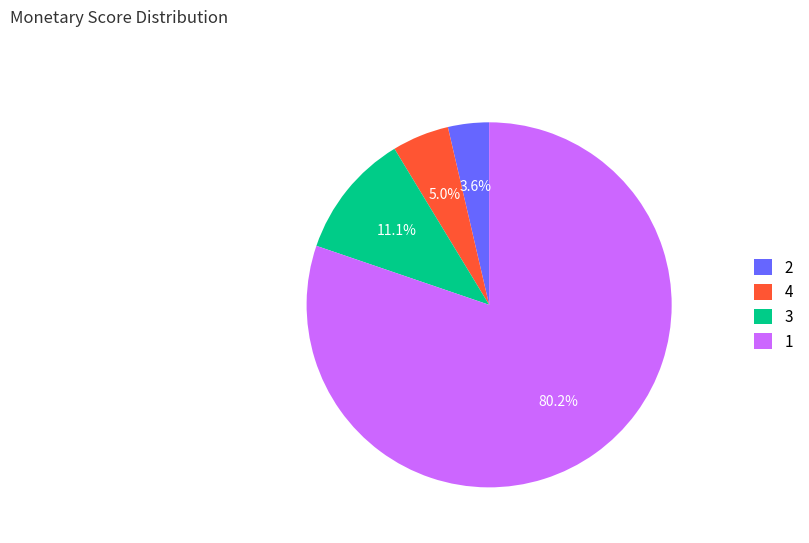

Does any single category account for the majority?

Yes